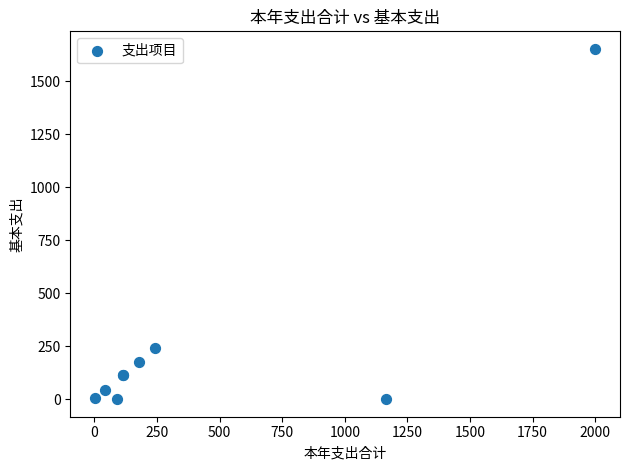

What Y value in the scatter plot is closest to 826?

243.8